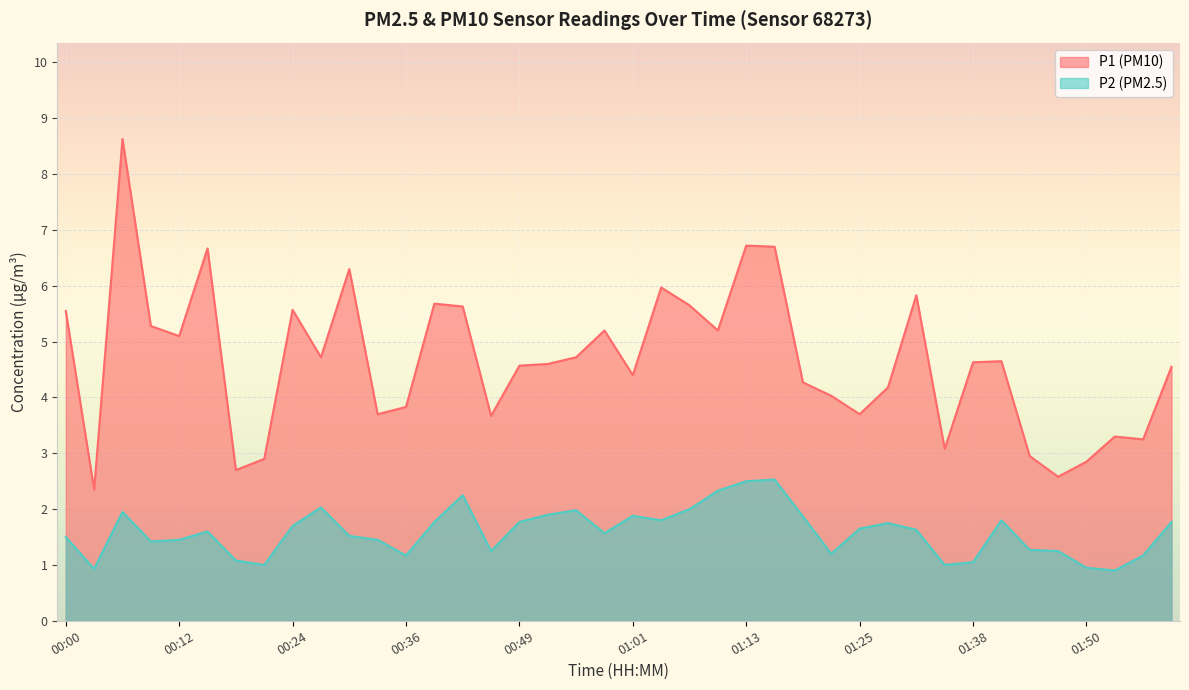

True or false: P1 has a value of 4.6 at 01:38.

True